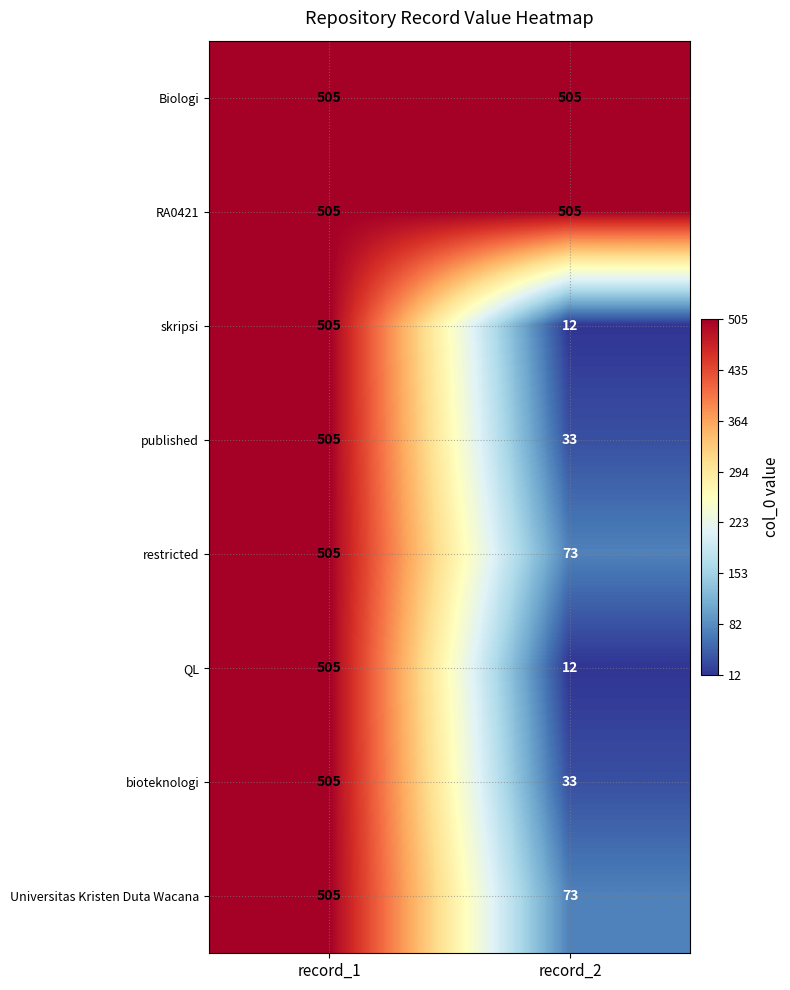

What is the total value across all series at record_1?

4040